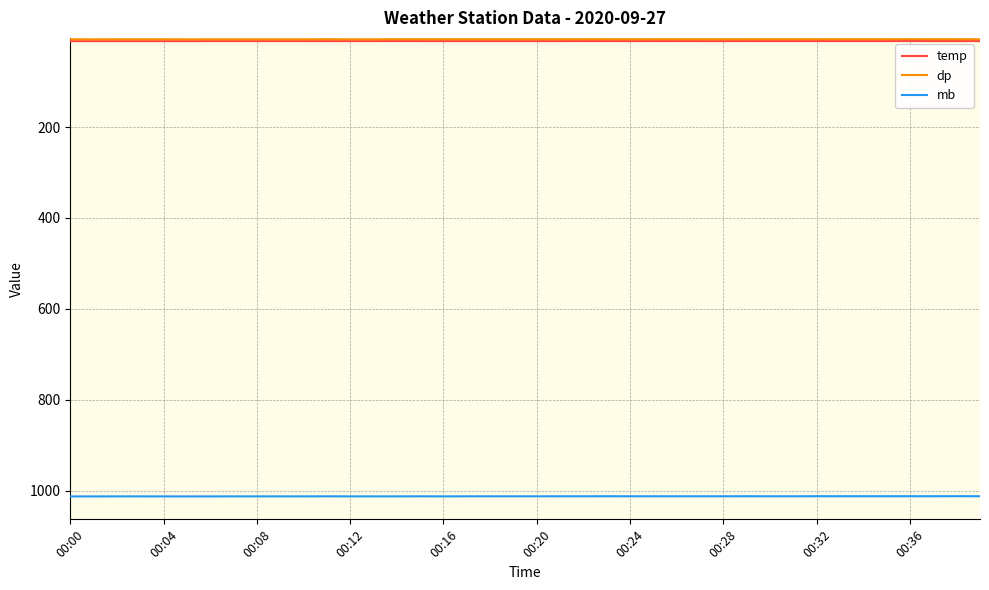

What is the lowest value of the mb series?

1011.6